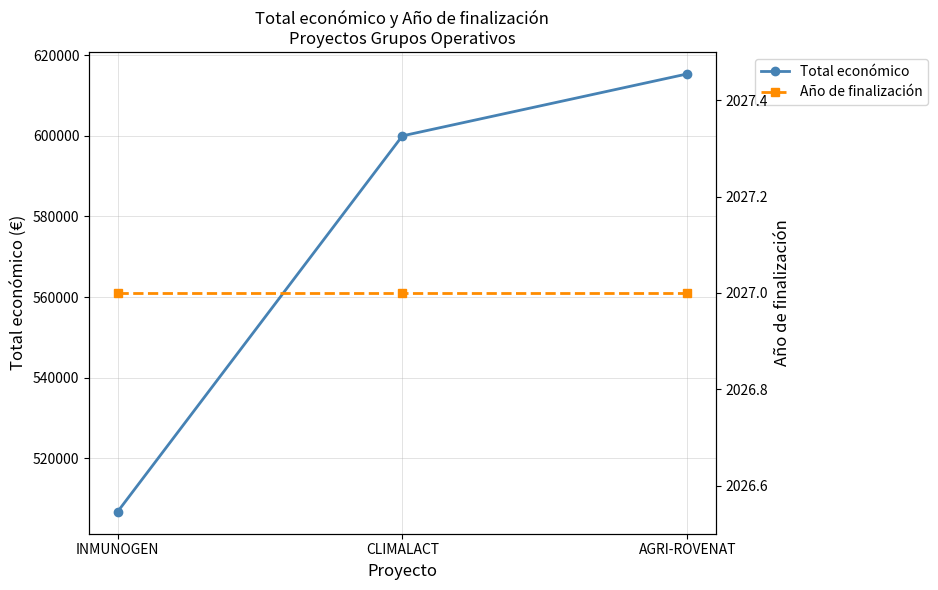

What is the average value of the Año de finalización series?

2027